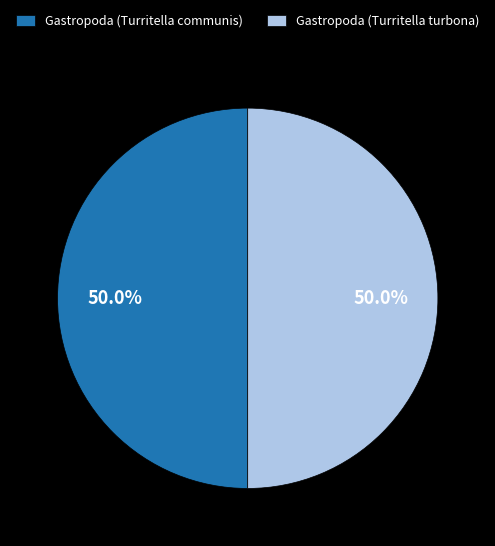

To the nearest percent, what portion does Gastropoda (Turritella turbona) represent?

50%